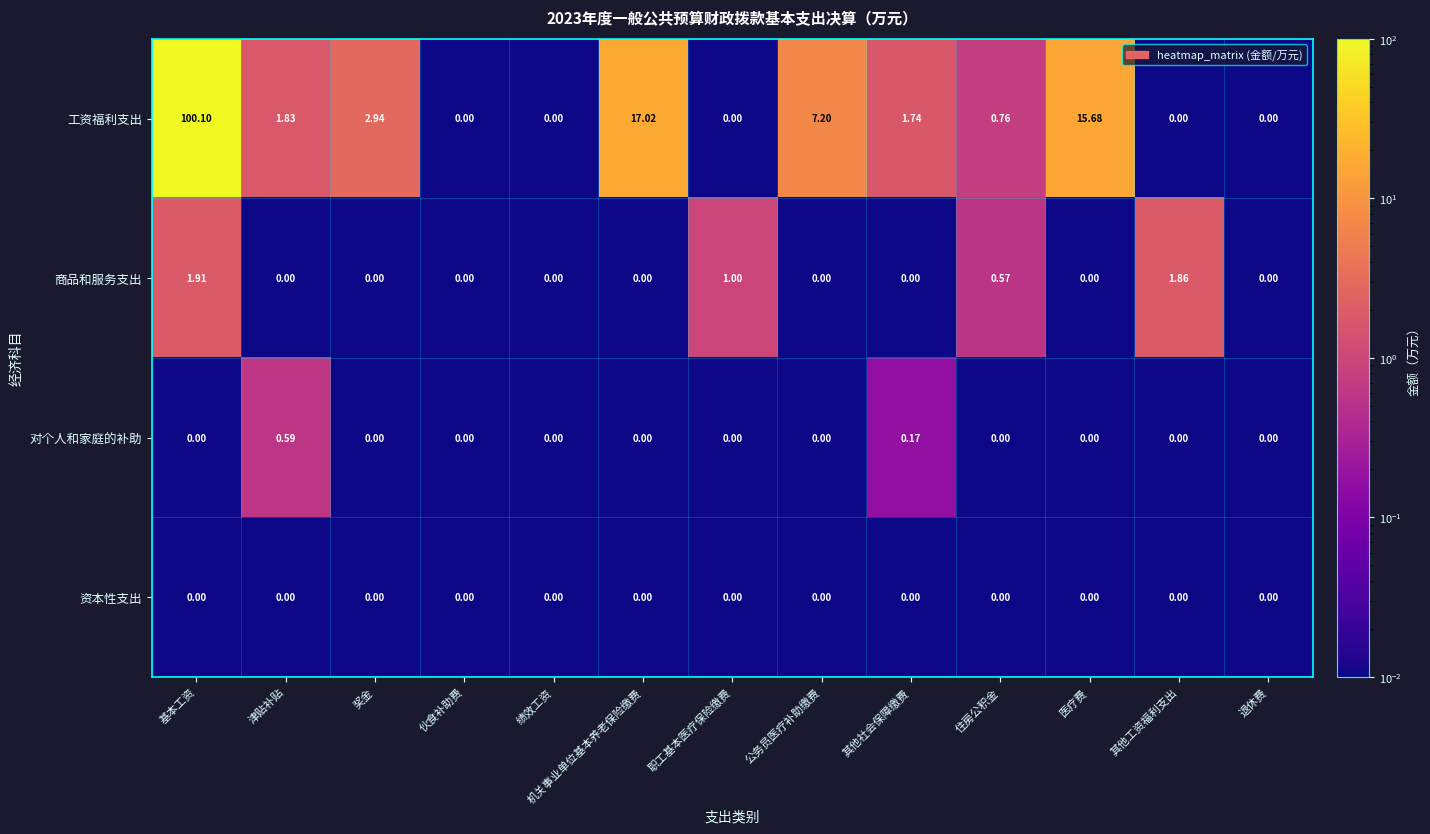

Rank the series by their maximum value, from lowest to highest.

资本性支出, 对个人和家庭的补助, 商品和服务支出, 工资福利支出